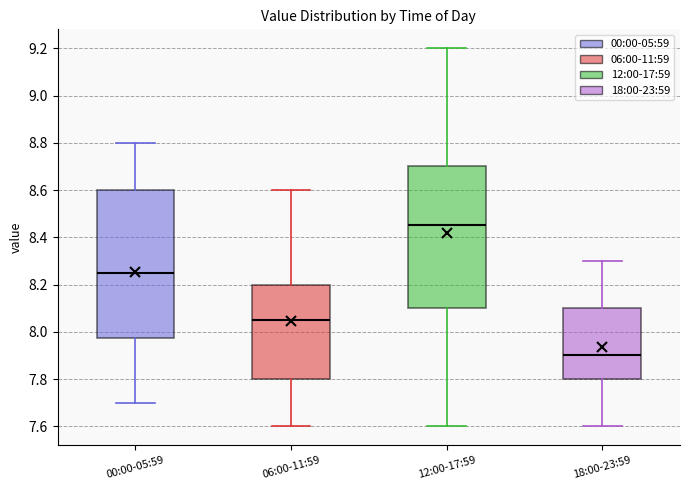

Which box has the highest median line?

12:00-17:59